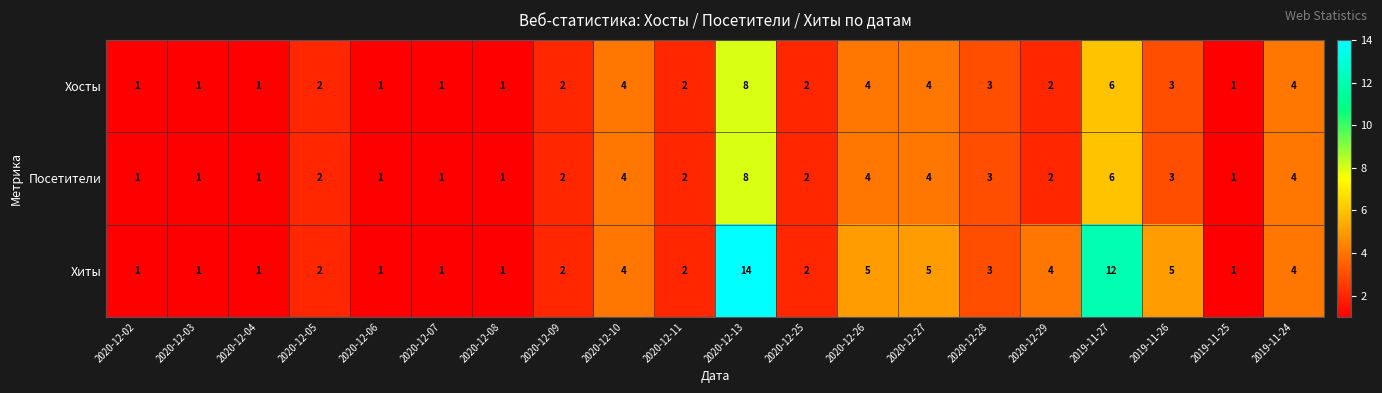

Between 2020-12-02 and 2020-12-13, which series saw the biggest shift?

Хиты